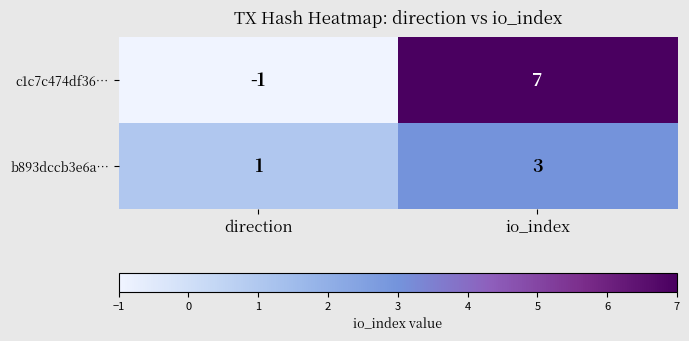

Reading right to left, what are all the values shown in this chart?

c1c7c474df36…: 7	-1
b893dccb3e6a…: 3	1